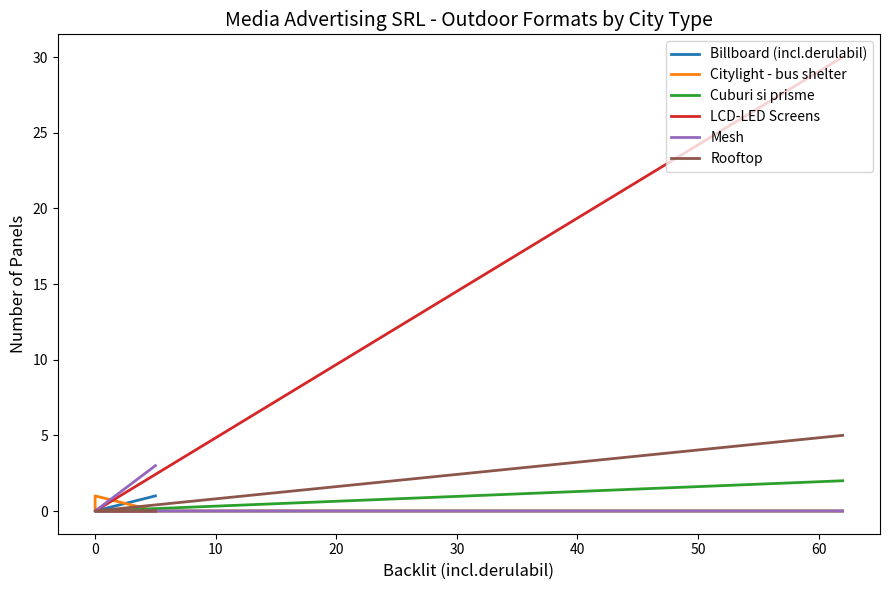

Reading left to right, extract all data points from this chart.

Billboard (incl.derulabil): 0	0	0	1
Citylight - bus shelter: 0	0	1	0
Cuburi si prisme: 2	0	0	0
LCD-LED Screens: 30	0	0	0
Mesh: 0	0	0	3
Rooftop: 5	0	0	0